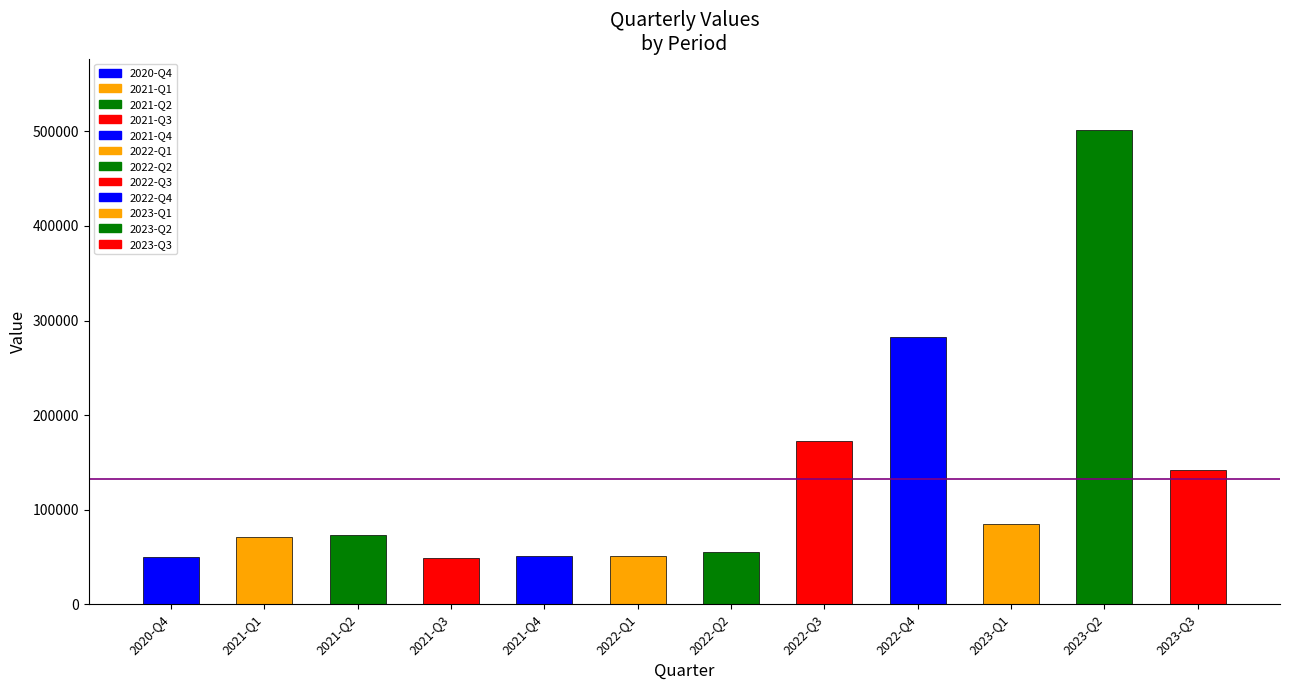

List the labels in order of value, smallest first.

2021-Q3, 2020-Q4, 2022-Q1, 2021-Q4, 2022-Q2, 2021-Q1, 2021-Q2, 2023-Q1, 2023-Q3, 2022-Q3, 2022-Q4, 2023-Q2